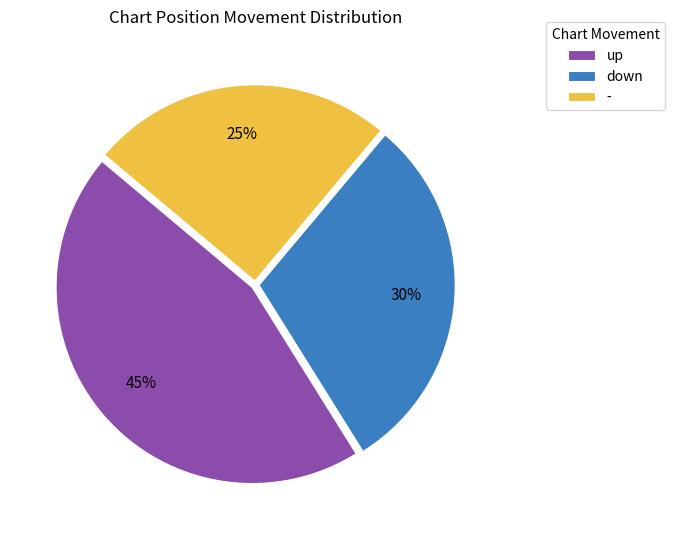

Is down the majority of the pie?

No